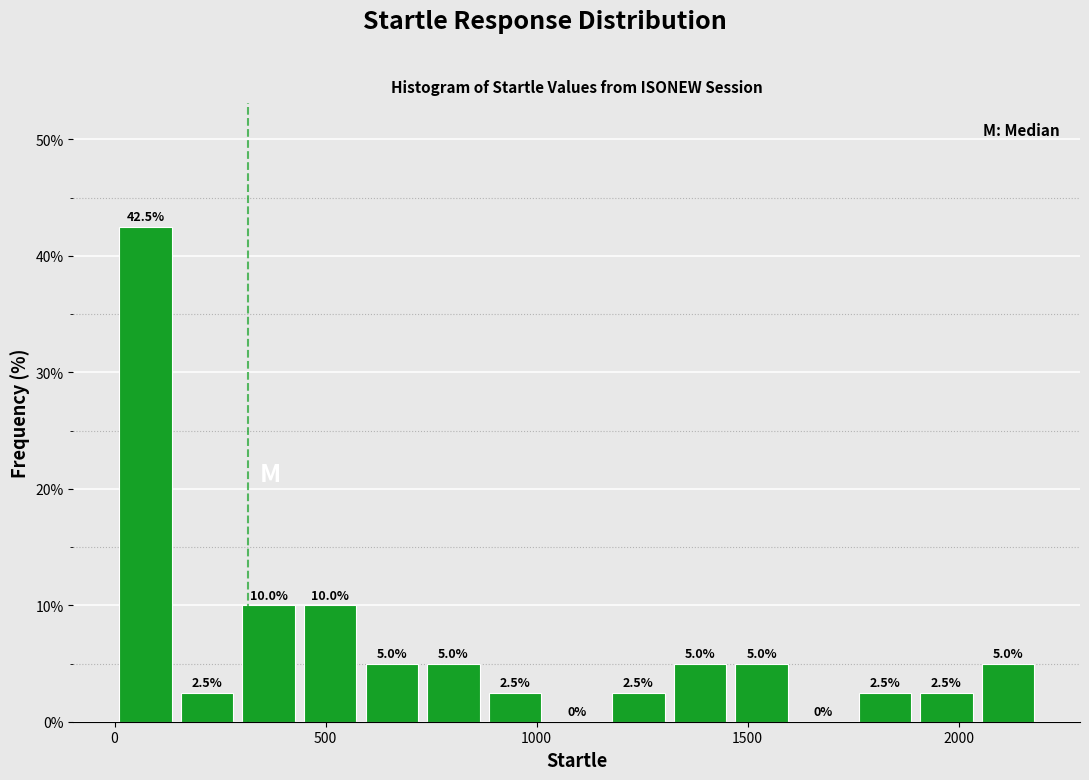

Read against the x-axis, roughly where is the centre of the tallest bar?

50